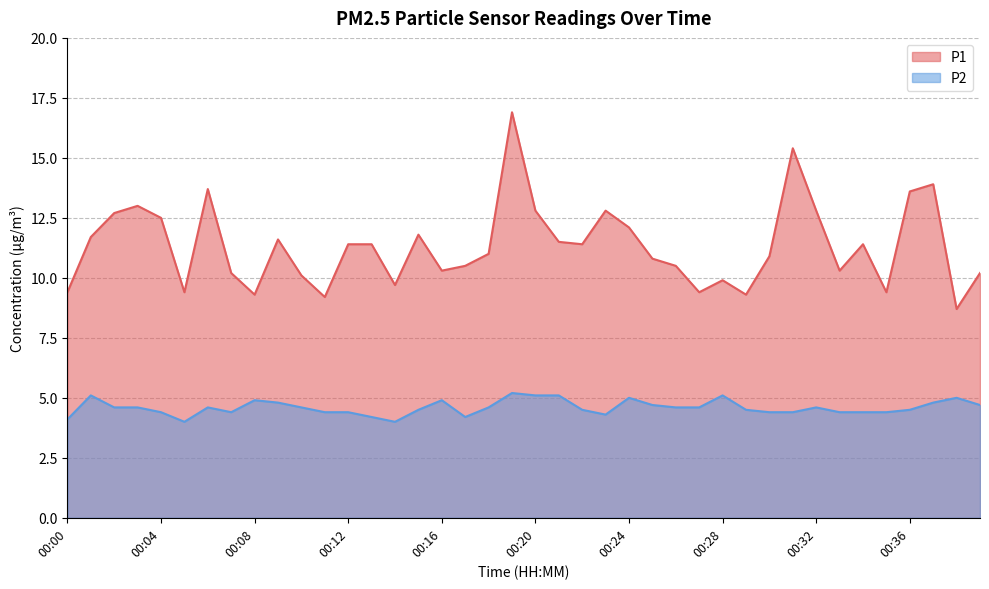

Reading left to right, what are all the values shown in this chart?

P1: 00:00=9.4	00:01=11.7	00:02=12.7	00:03=13.0	00:04=12.5	00:05=9.4	00:06=13.7	00:07=10.2	00:08=9.3	00:09=11.6	00:10=10.1	00:11=9.2	00:12=11.4	00:13=11.4	00:14=9.7	00:15=11.8	00:16=10.3	00:17=10.5	00:18=11.0	00:19=16.9	00:20=12.8	00:21=11.5	00:22=11.4	00:23=12.8	00:24=12.1	00:25=10.8	00:26=10.5	00:27=9.4	00:28=9.9	00:29=9.3	00:30=10.9	00:31=15.4	00:32=12.8	00:33=10.3	00:34=11.4	00:35=9.4	00:36=13.6	00:37=13.9	00:38=8.7	00:39=10.2
P2: 00:00=4.1	00:01=5.1	00:02=4.6	00:03=4.6	00:04=4.4	00:05=4.0	00:06=4.6	00:07=4.4	00:08=4.9	00:09=4.8	00:10=4.6	00:11=4.4	00:12=4.4	00:13=4.2	00:14=4.0	00:15=4.5	00:16=4.9	00:17=4.2	00:18=4.6	00:19=5.2	00:20=5.1	00:21=5.1	00:22=4.5	00:23=4.3	00:24=5.0	00:25=4.7	00:26=4.6	00:27=4.6	00:28=5.1	00:29=4.5	00:30=4.4	00:31=4.4	00:32=4.6	00:33=4.4	00:34=4.4	00:35=4.4	00:36=4.5	00:37=4.8	00:38=5.0	00:39=4.7